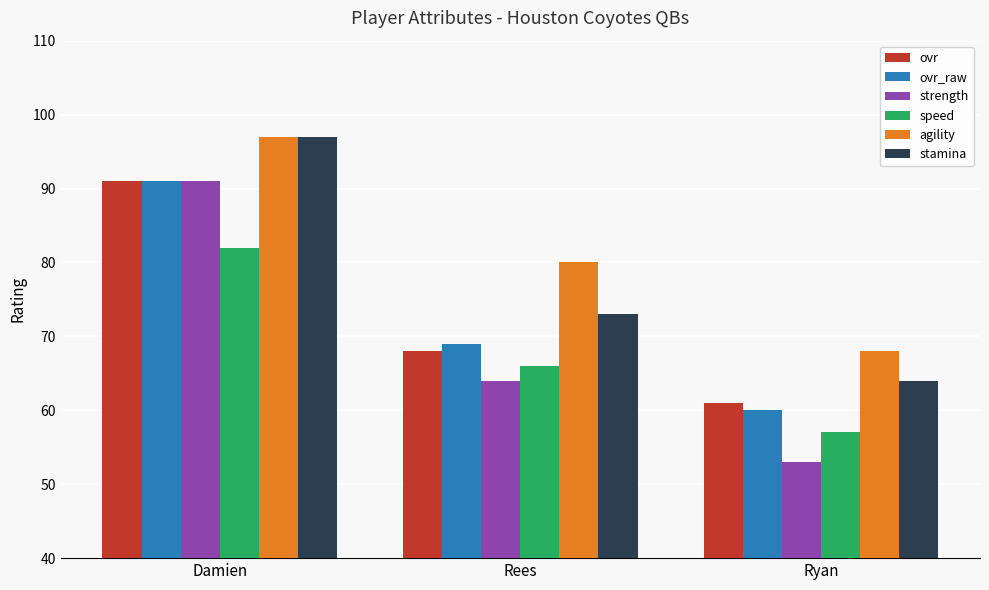

What position from the right is Damien?

3